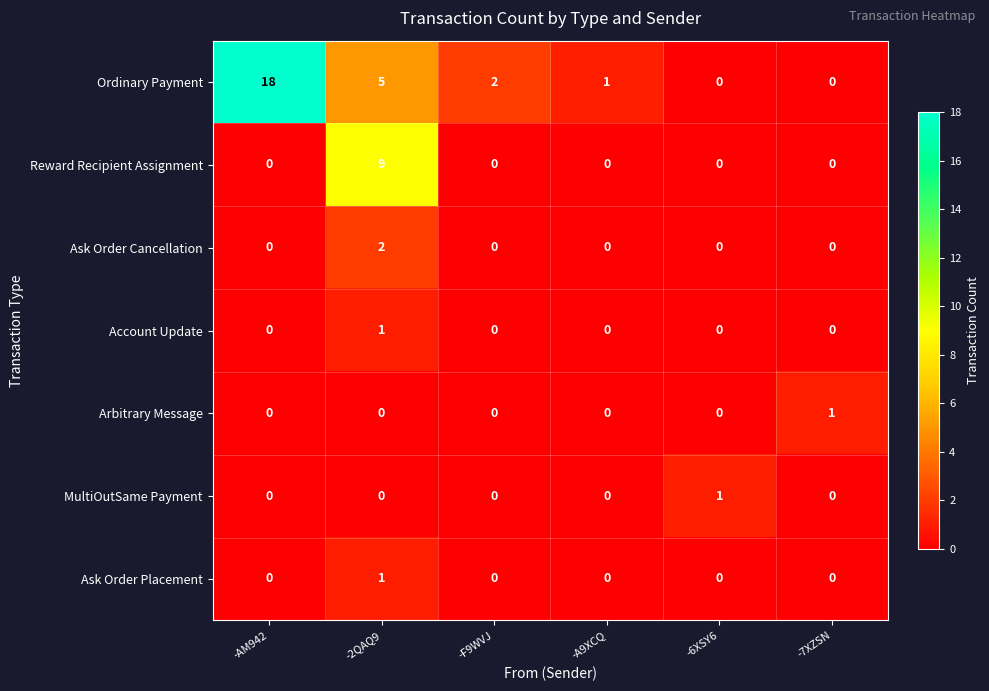

Which label corresponds to the largest value in the chart?

-AM942